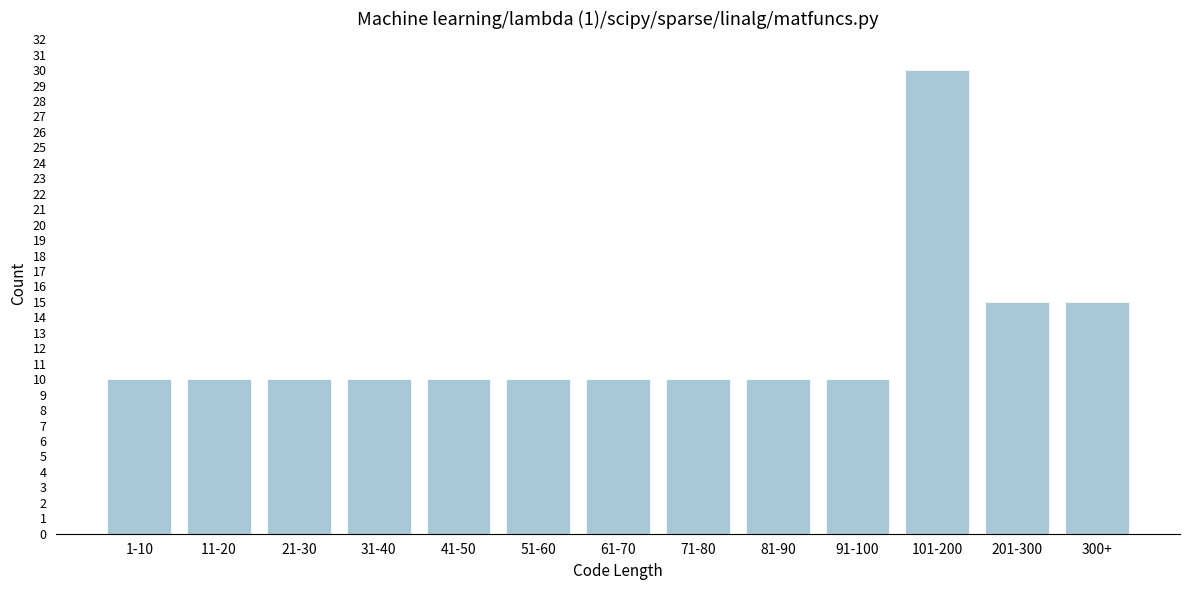

Reading left to right, extract all data points from this chart.

1-10=10	11-20=10	21-30=10	31-40=10	41-50=10	51-60=10	61-70=10	71-80=10	81-90=10	91-100=10	101-200=30	201-300=15	300+=15